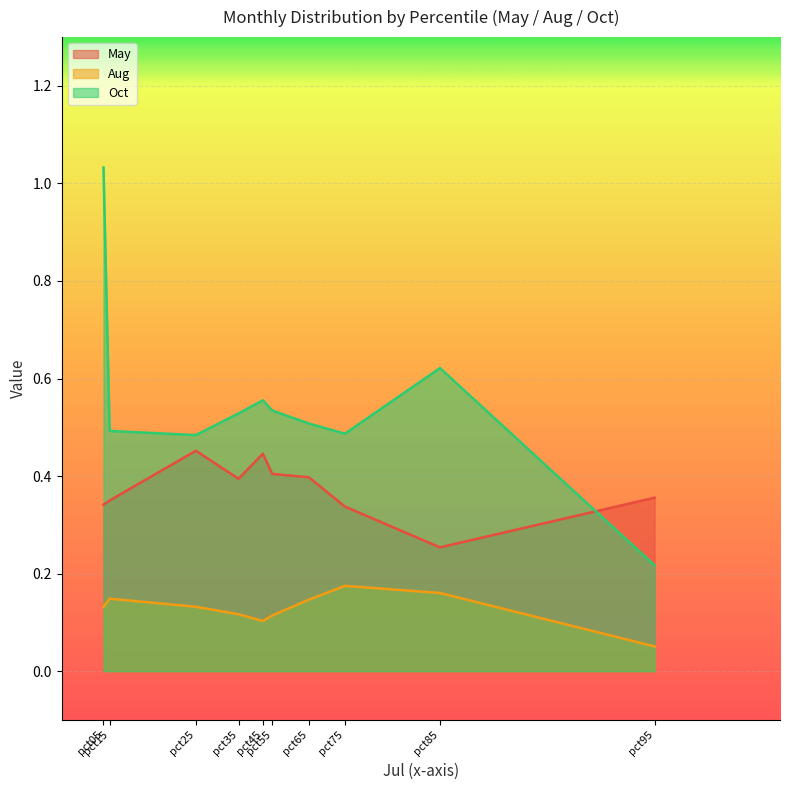

How many lines are shown in the chart?

3